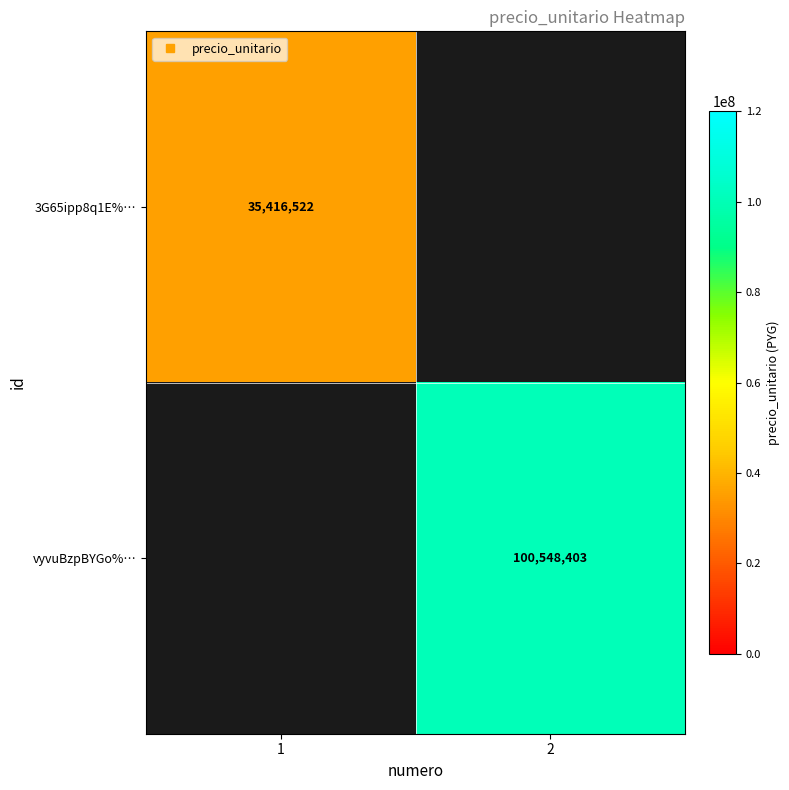

True or false: 3G65ipp8q1E%… has a value of 8507666.4 at 1.

False